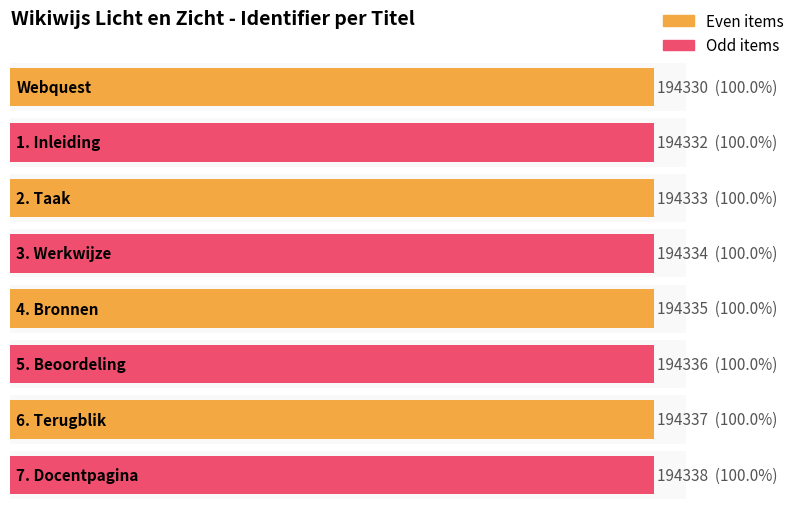

Where is the data nearest to the value 194334?

3. Werkwijze